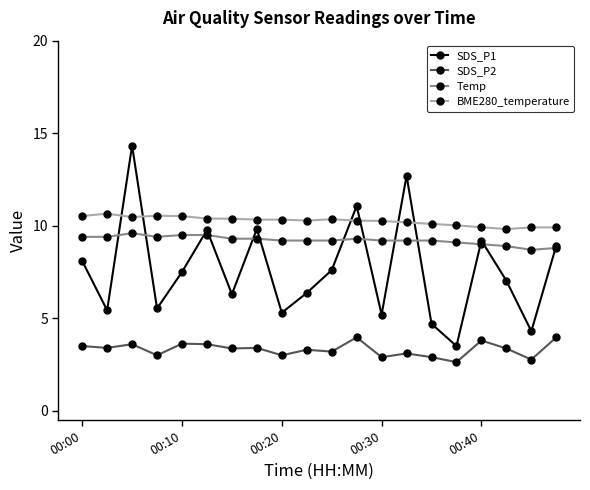

Rank the series by their maximum value, from lowest to highest.

SDS_P2, Temp, BME280_temperature, SDS_P1